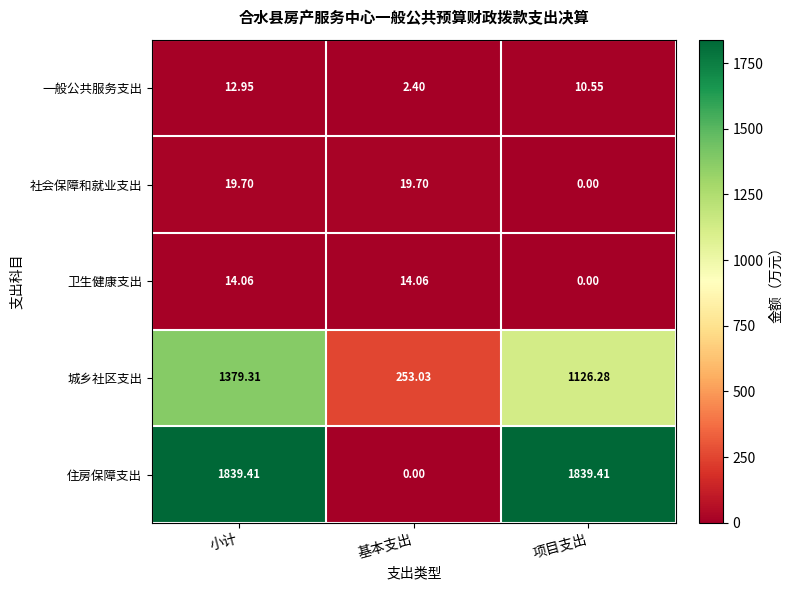

Which series has the widest spread of values?

住房保障支出